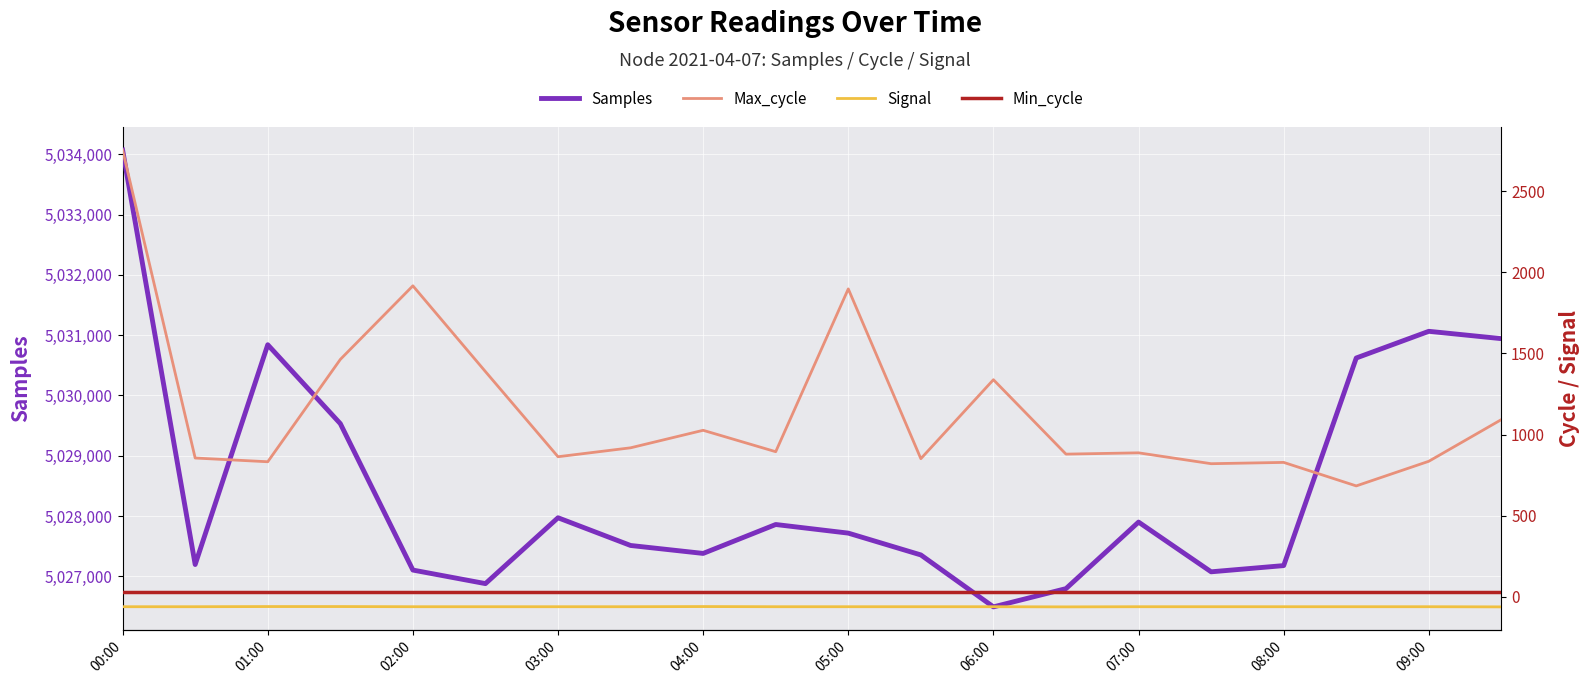

What is the value of the Samples point at the 9th from the left?

5027379